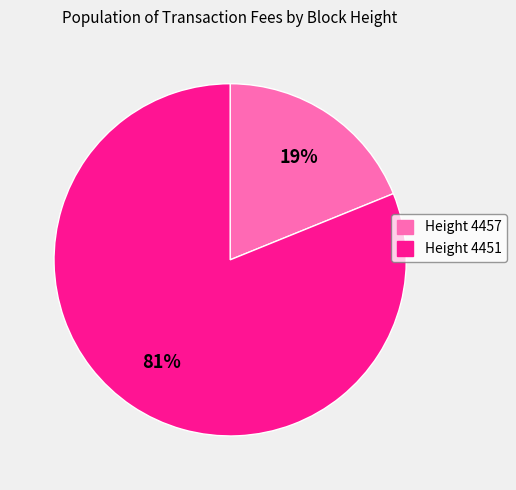

Does any single category account for the majority?

Yes